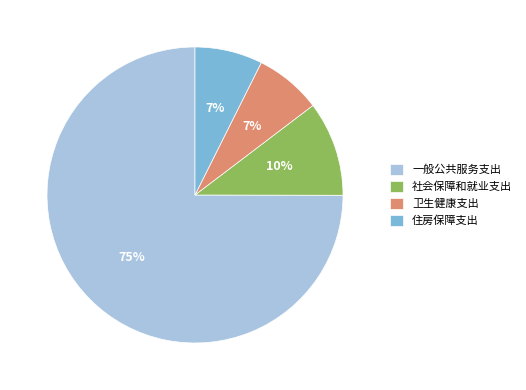

How many segments does this pie chart have?

4